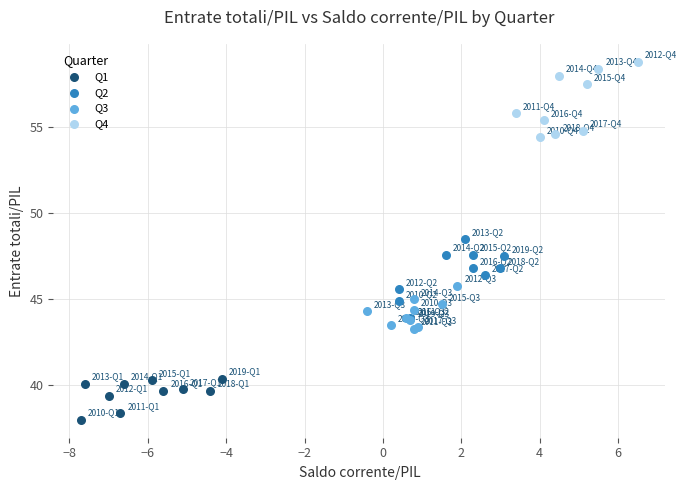

Which series contains the lowest Y value?

Q1